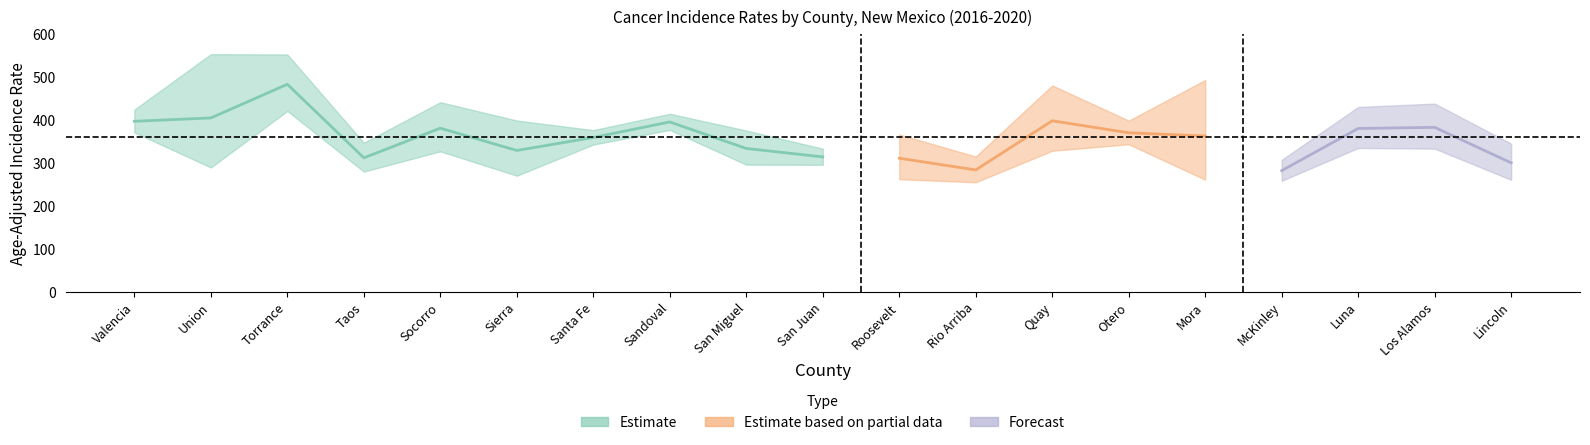

True or false: Lower CI has a value of 439.5 at McKinley.

False